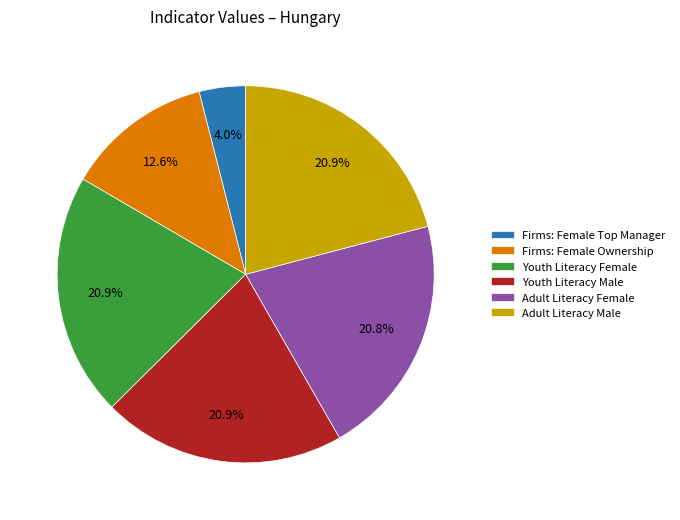

Which category has the smallest portion of the pie?

Firms: Female Top Manager